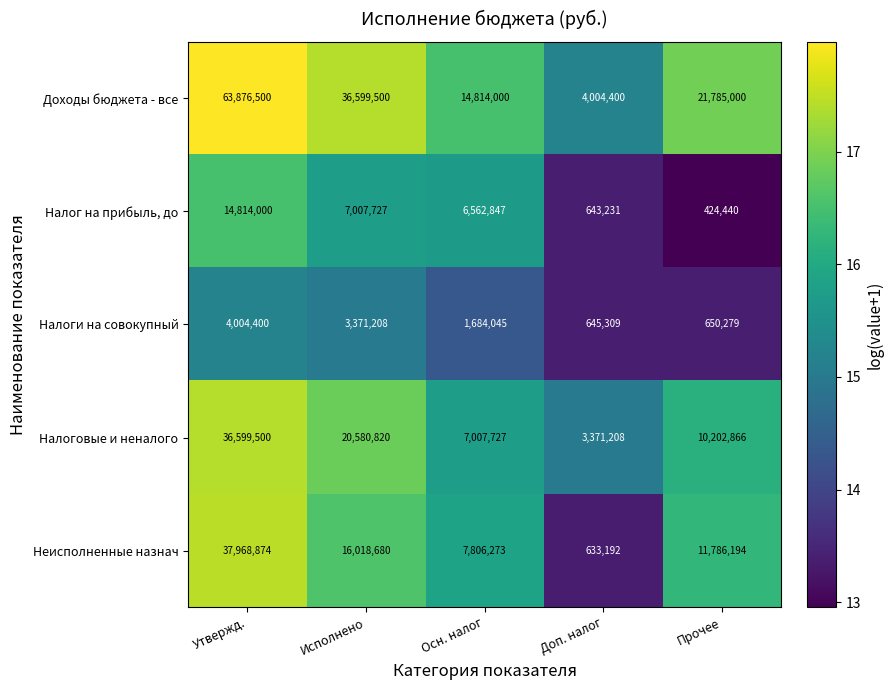

How many values in the Налог на прибыль, до series are below 6562847?

2